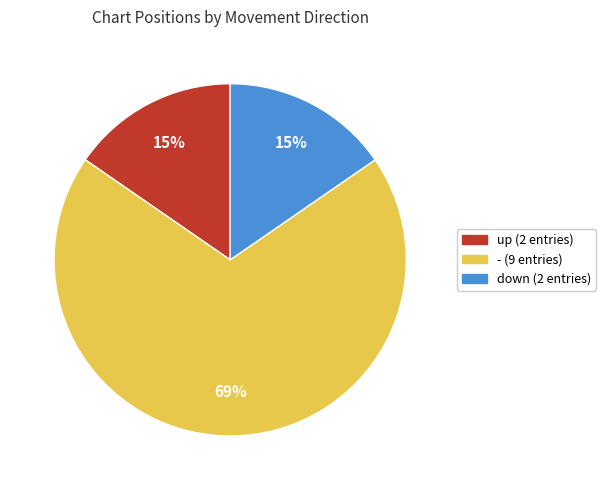

To the nearest percent, what is the average slice percentage?

33%